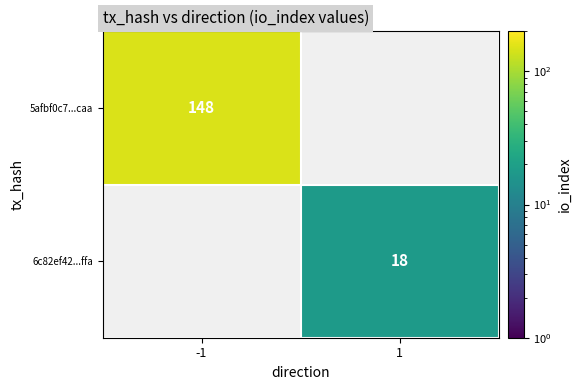

True or false: 6c82ef42...ffa has a value of 6 at 1.

False